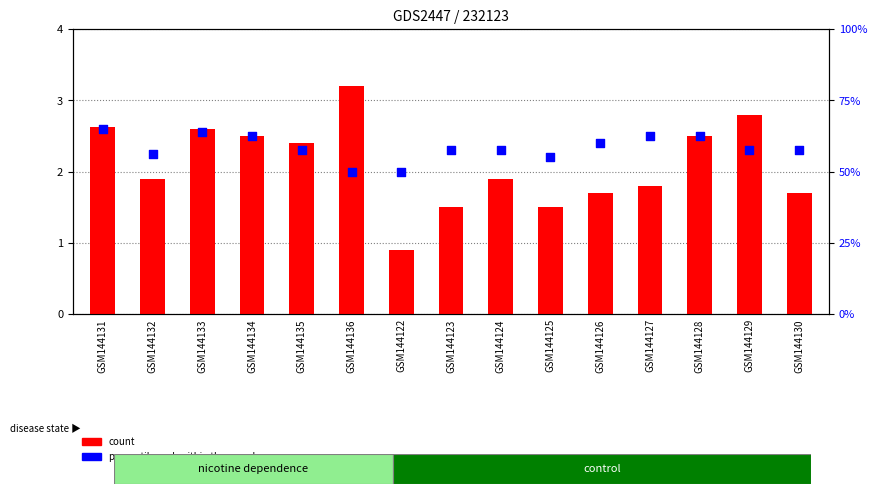

At how many categories does at least one series exceed 2?

14